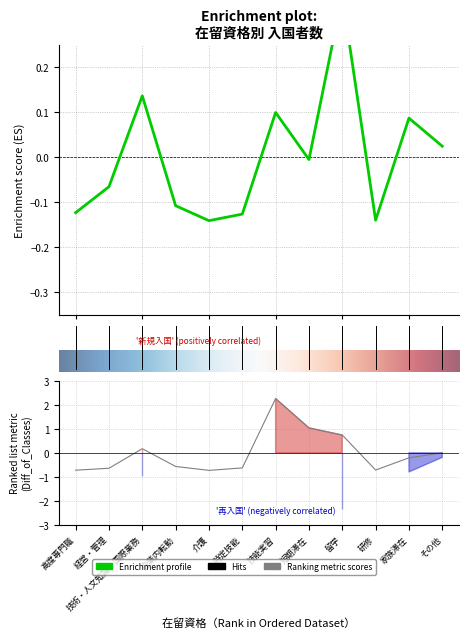

Which series has the largest range (max minus min)?

新規入国